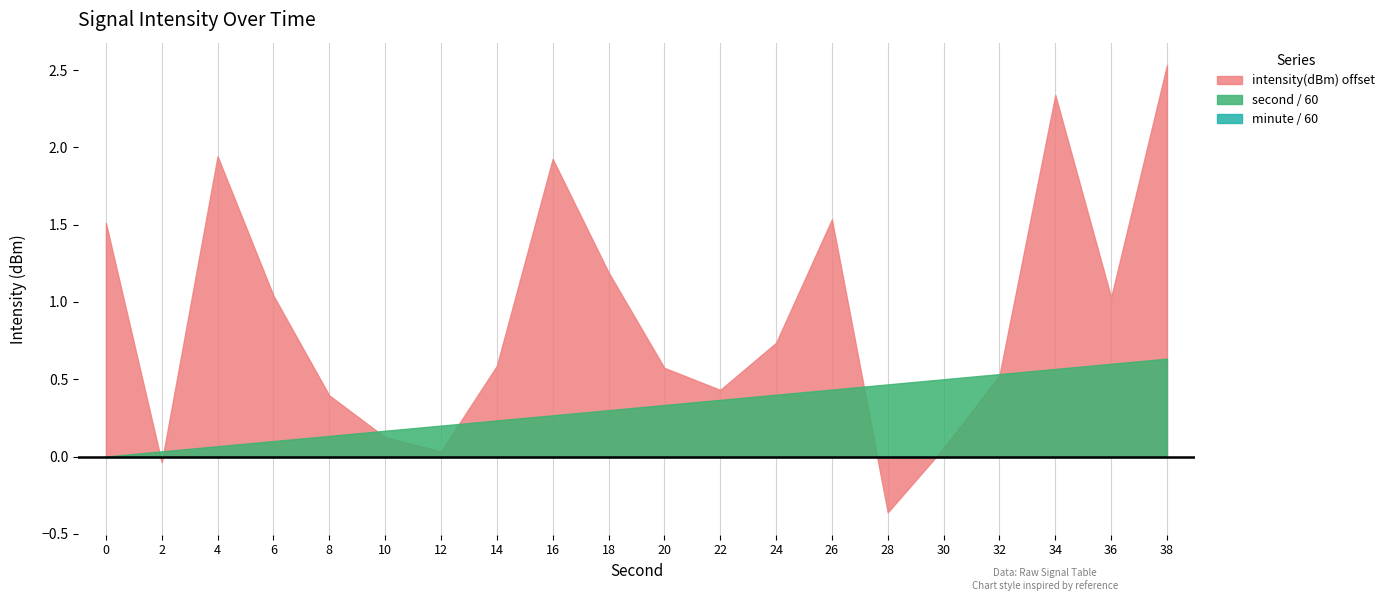

List the labels in order of second value, smallest first.

0, 2, 4, 6, 8, 10, 12, 14, 16, 18, 20, 22, 24, 26, 28, 30, 32, 34, 36, 38